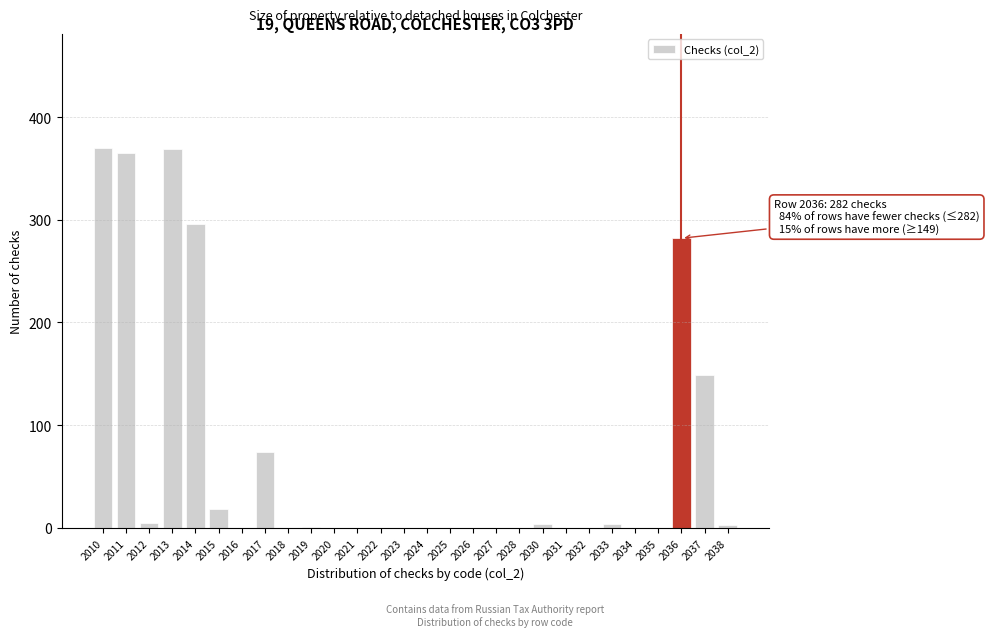

Where is the data nearest to the value 185?

2037